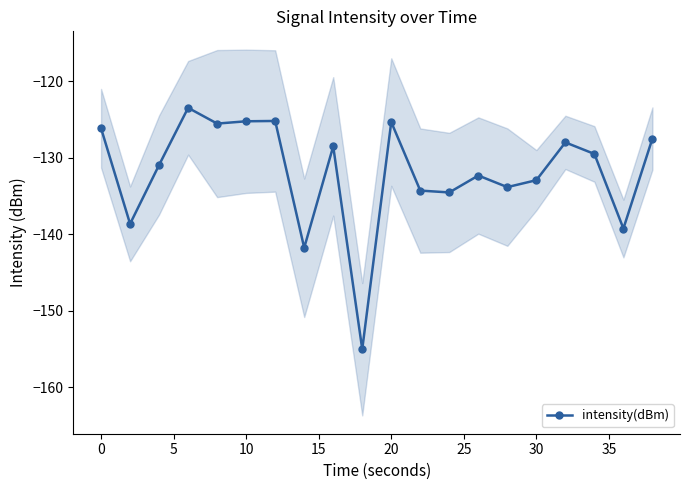

In intensity(dBm), how many points are lower than both neighbors (excluding endpoints)?

7